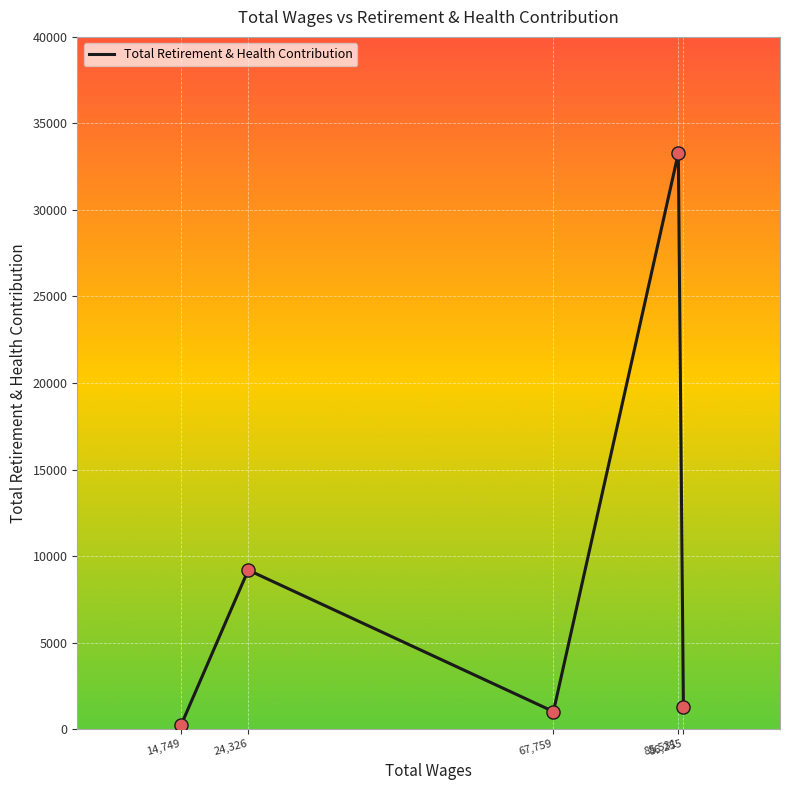

What is the change in value from 14,749 to 24,326?

+8977